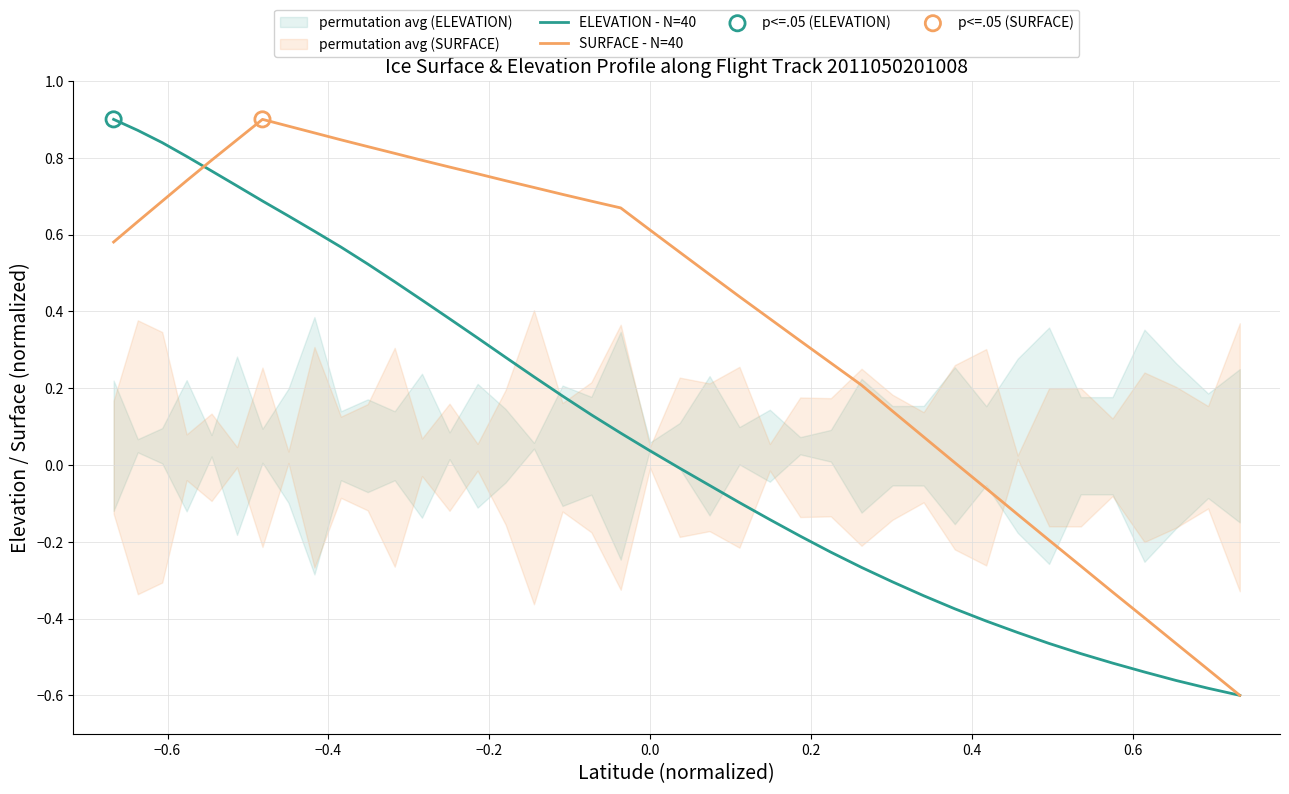

Is the value of ELEVATION - N=40 at −0.6 greater than the value of SURFACE - N=40 at 0.8?

No